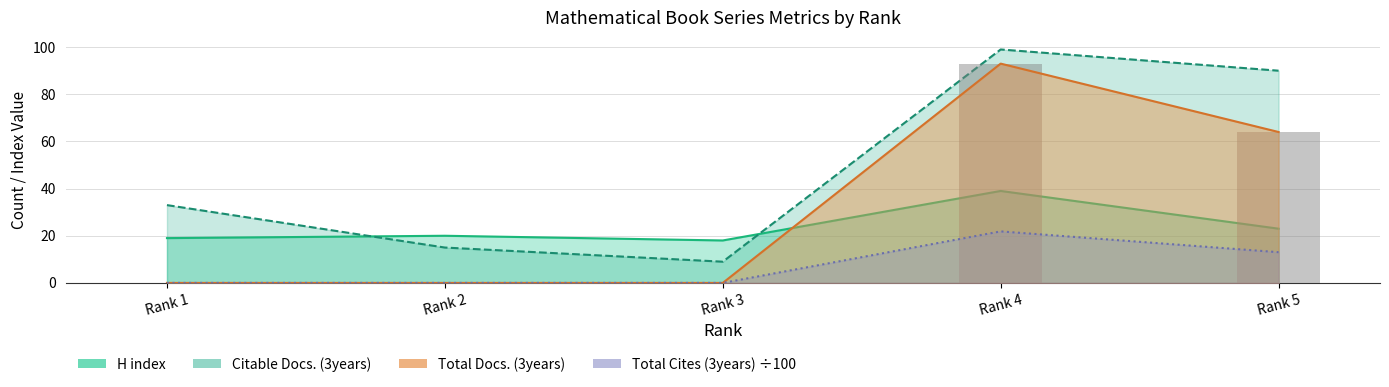

How many groups of bars are there?

5